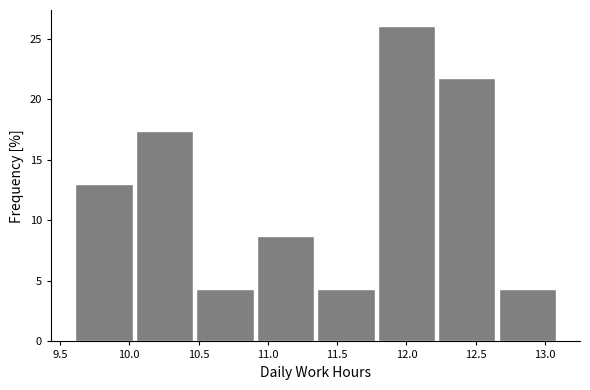

Reading left to right, list every bar in this chart as the range it spans on the x-axis followed by its height. Neither the bar edges nor the heights are printed on the chart, so give them approximately, as read against the axes.

9.60 to 10.05: 13.0
10.05 to 10.50: 17.5
10.50 to 10.90: 4.5
10.90 to 11.35: 8.5
11.35 to 11.80: 4.5
11.80 to 12.25: 26.0
12.25 to 12.65: 21.5
12.65 to 13.10: 4.5